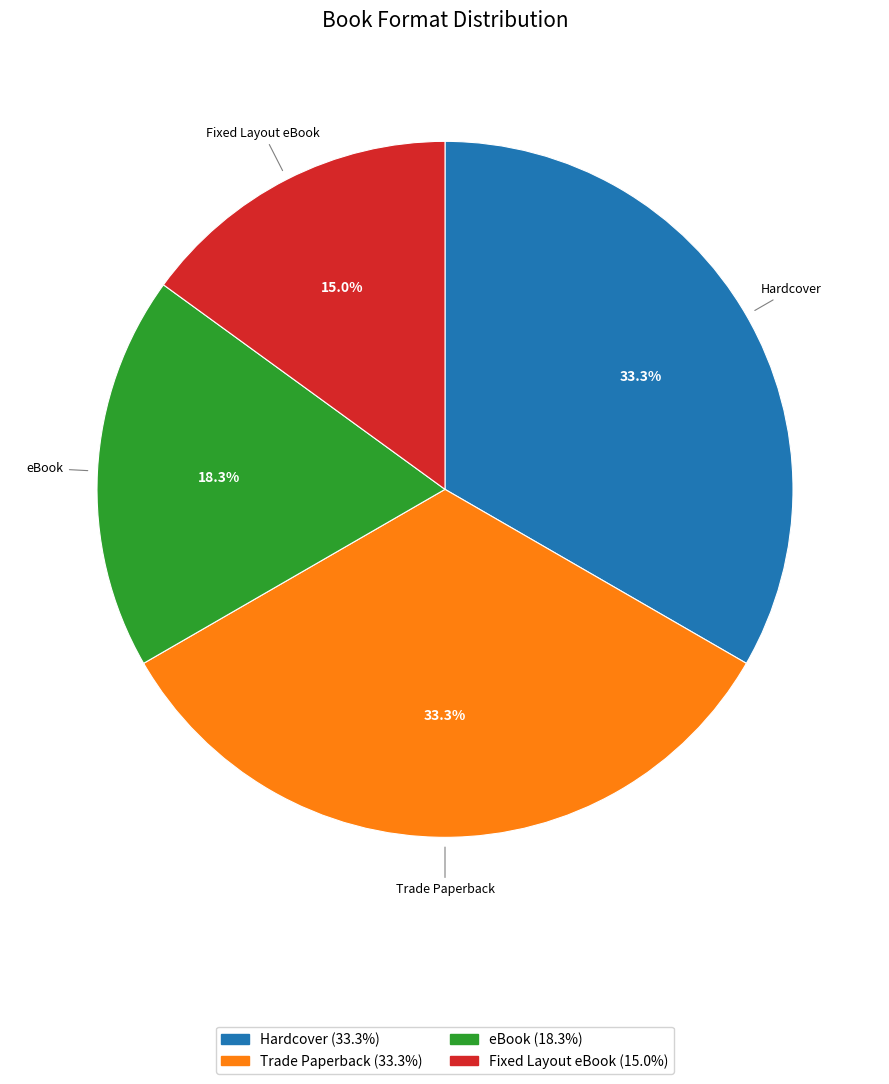

To the nearest percent, what is the combined percentage of Fixed Layout eBook and eBook?

33%